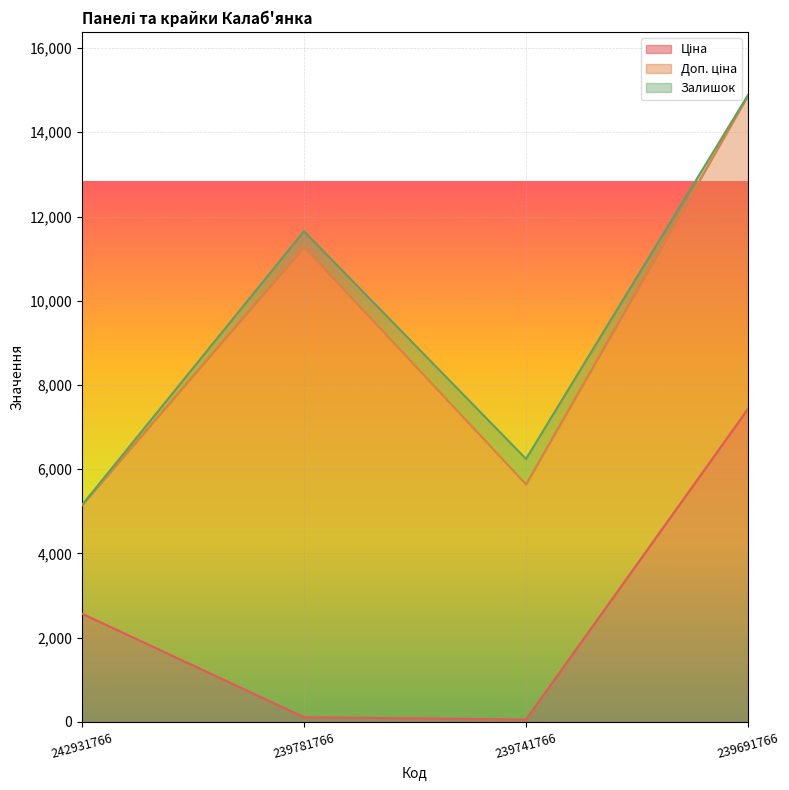

How many lines are shown in the chart?

3